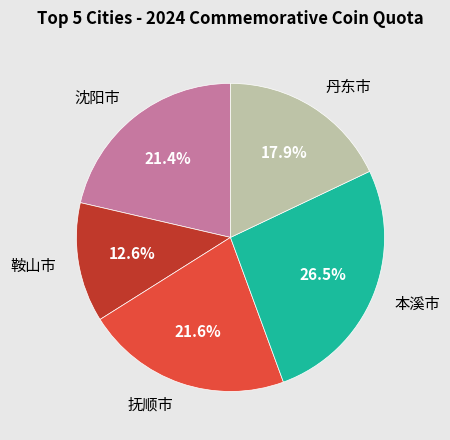

Does any single category account for the majority?

No